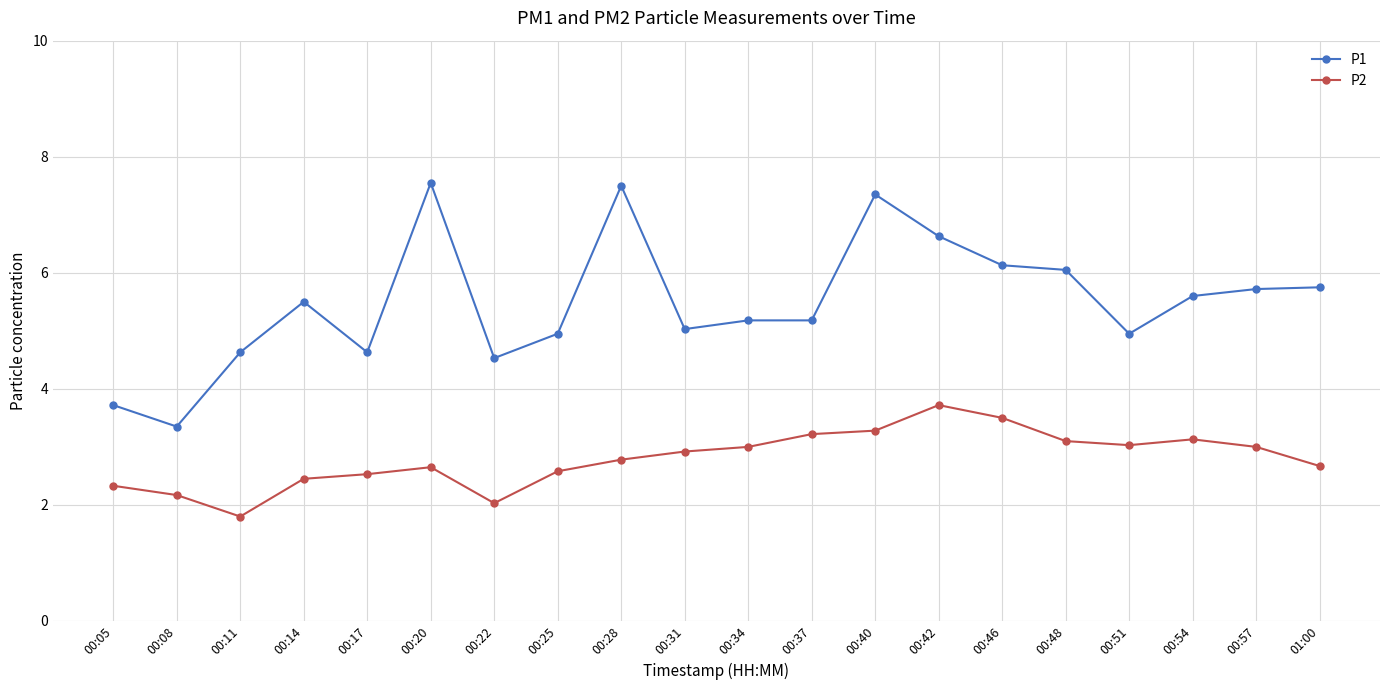

At how many categories does at least one series exceed 3?

20